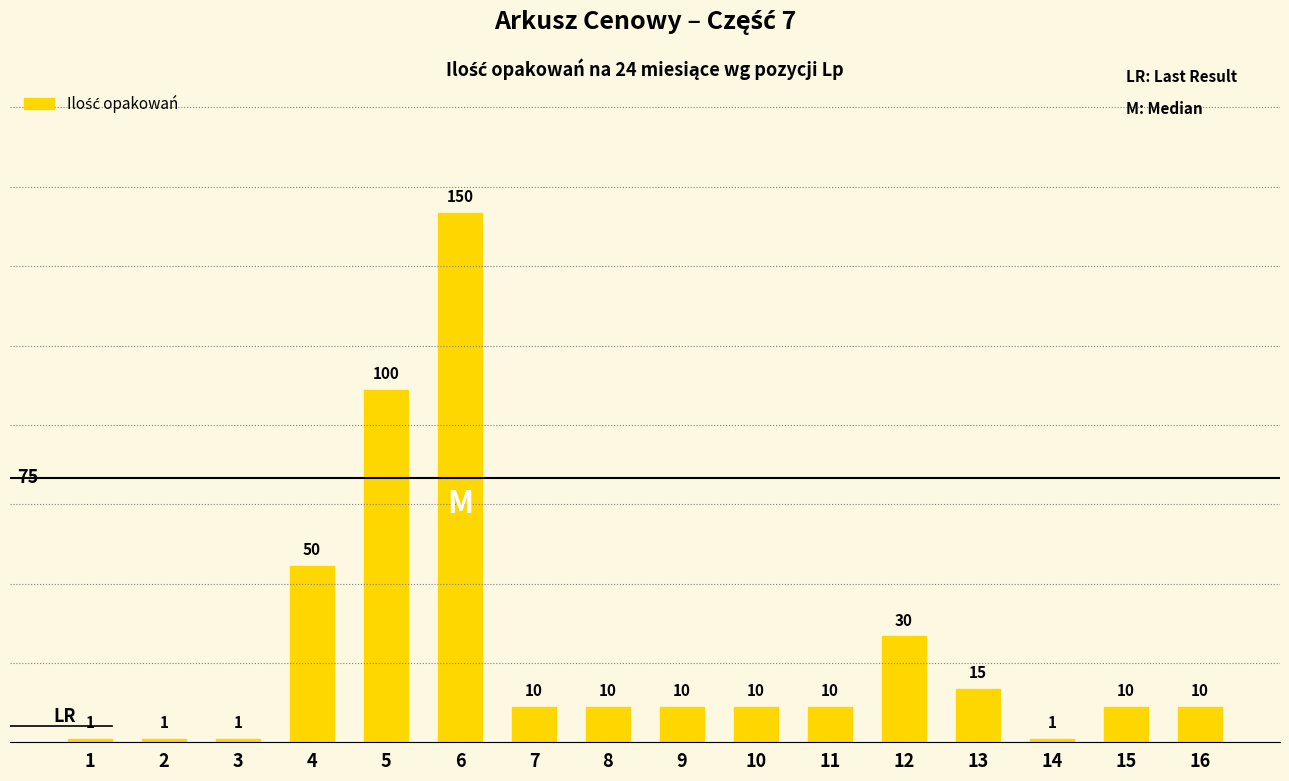

Where is the data nearest to the value 75?

4